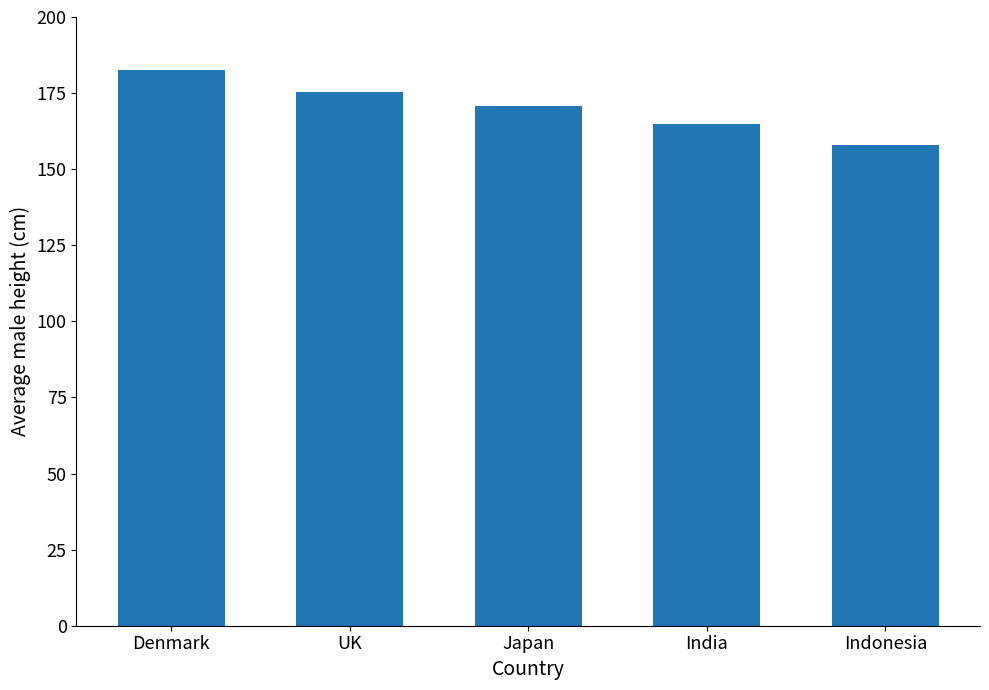

List the labels in order of value, smallest first.

Indonesia, India, Japan, UK, Denmark